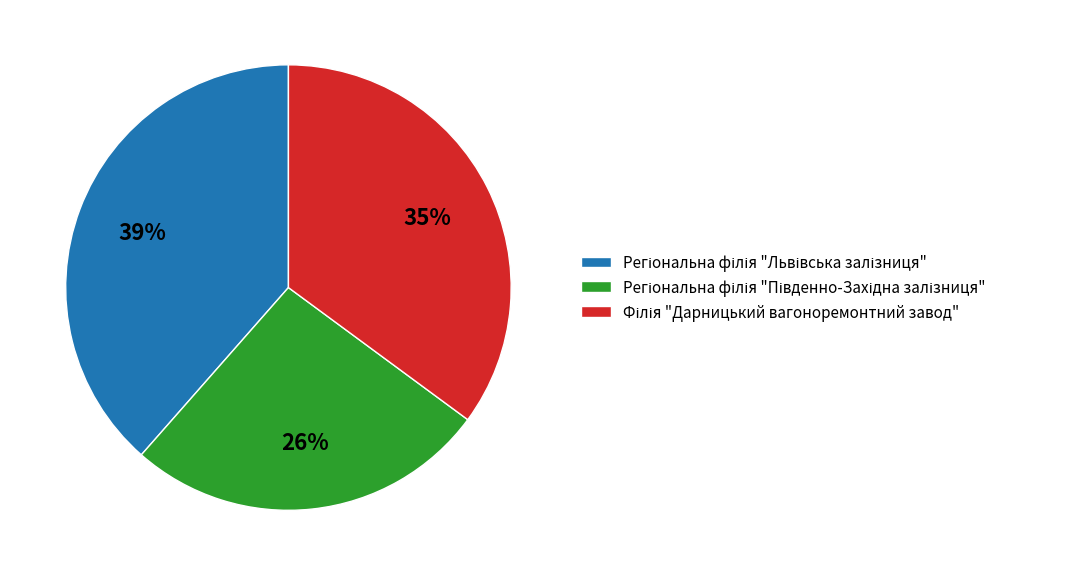

To the nearest percent, what is the average slice percentage?

33%